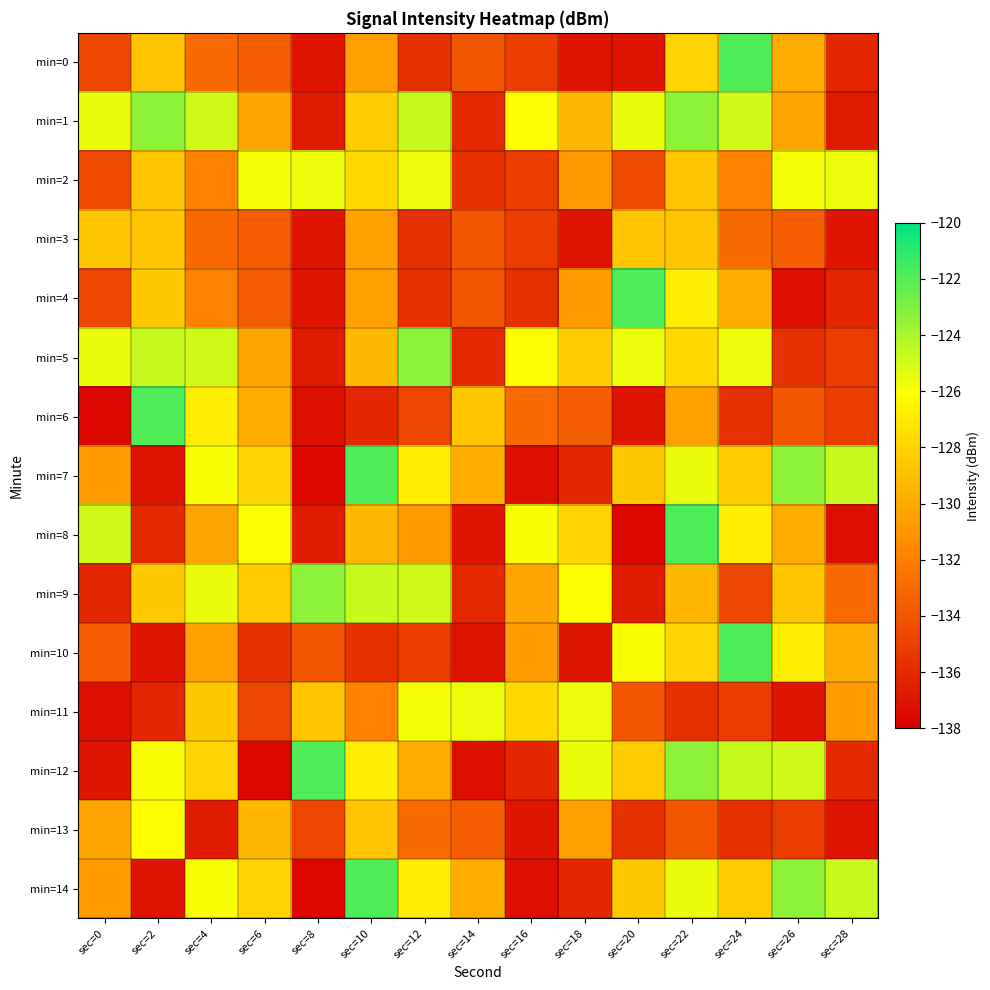

What is the spread (max minus min) of values at sec=8?

15.8